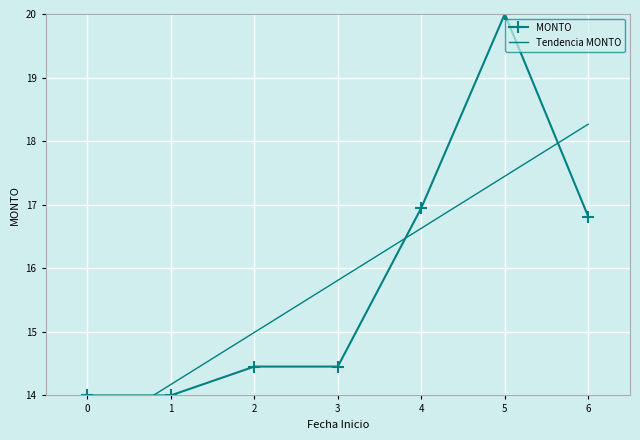

Which series has the widest spread of values?

MONTO